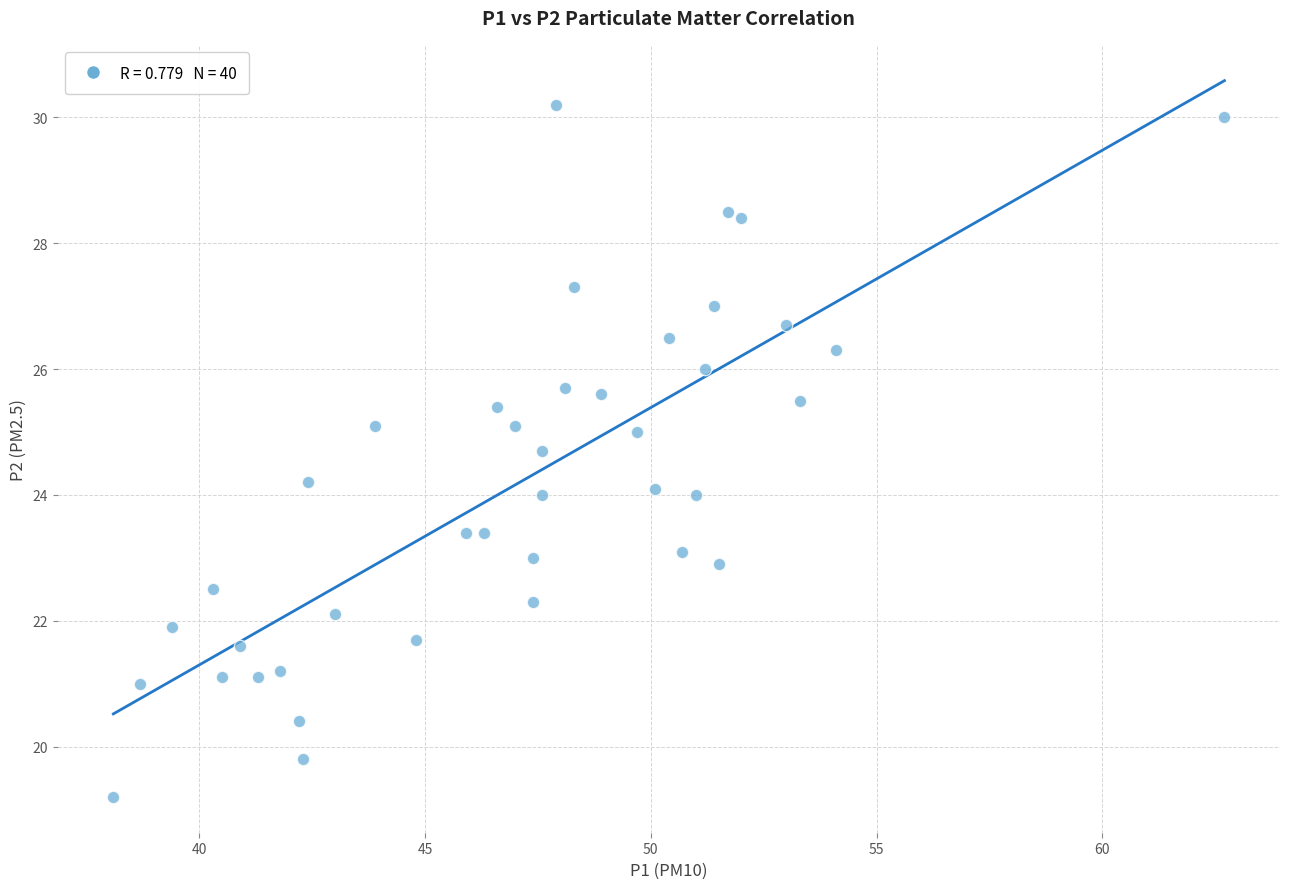

What is the range of Y values (max minus min)?

11.0